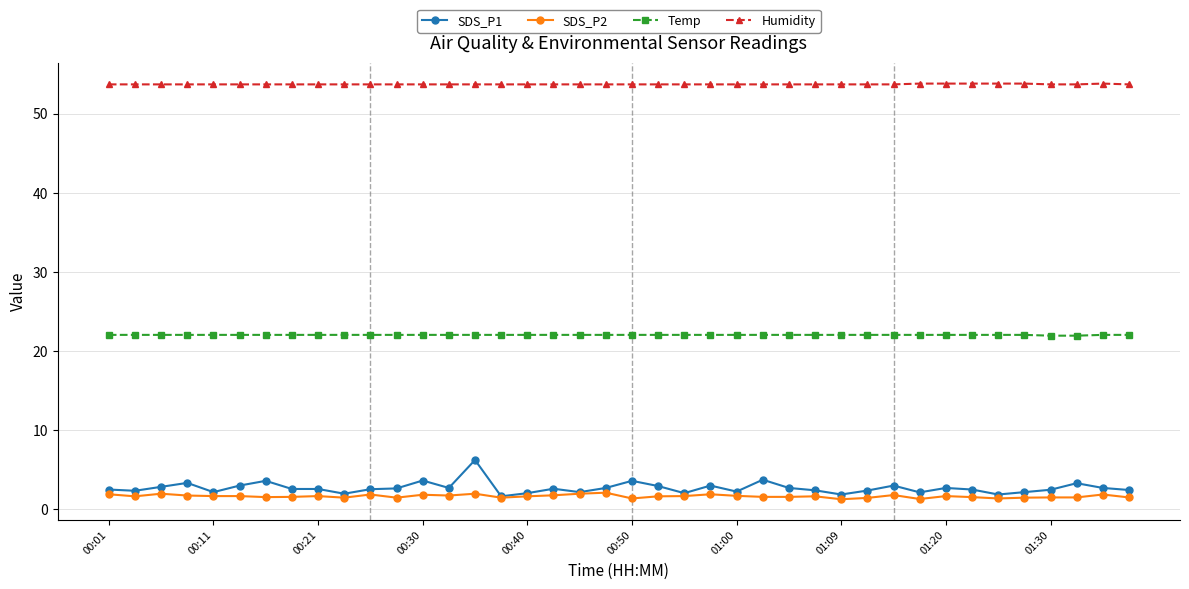

True or false: SDS_P1 has more than 2 points higher than both neighbors.

True